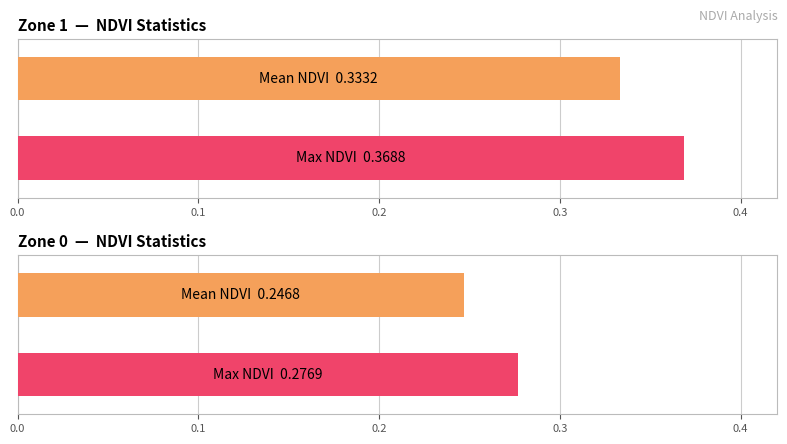

True or false: Mean NDVI has a value of 0.3 at Zone 1.

True